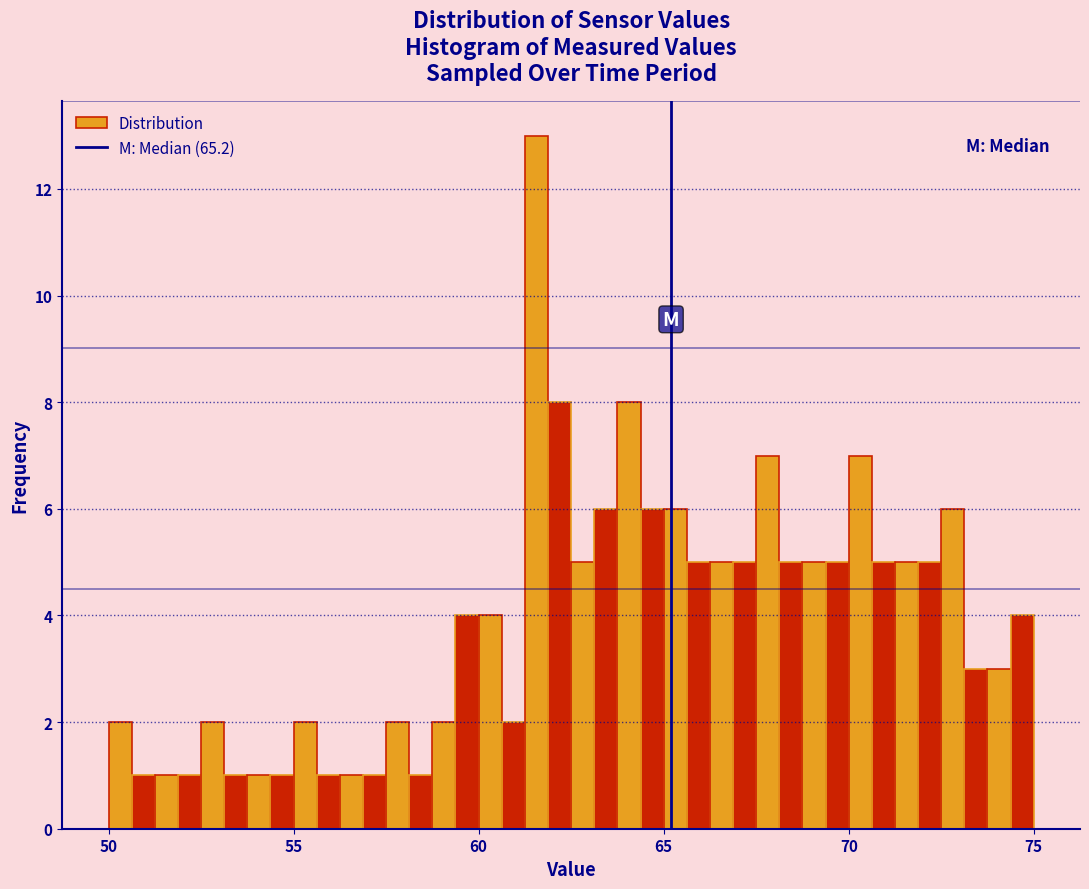

Read against the x-axis, roughly where is the centre of the tallest bar?

61.5